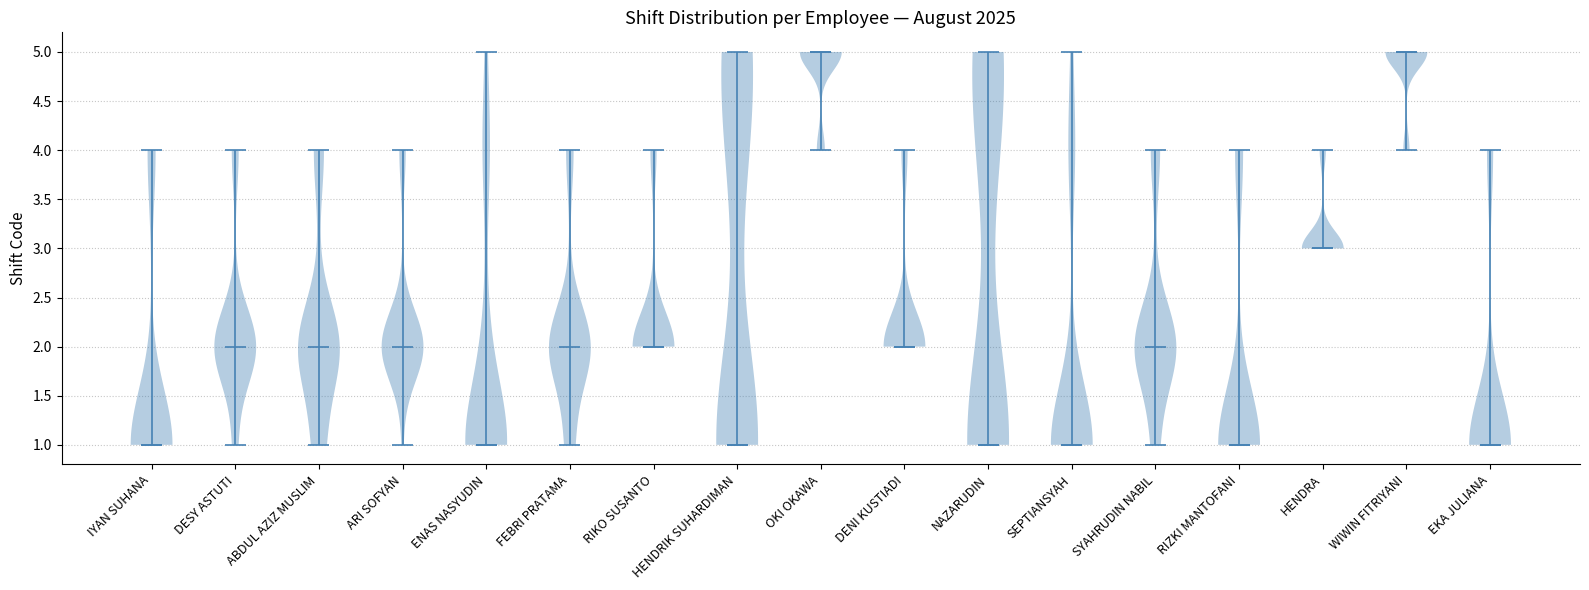

Reading left to right, read every violin against the y-axis: where its median line is, and the lowest and highest points it reaches. The values are not printed on the chart, so give them approximately, as read against the axis.

IYAN SUHANA: median line 1, lowest point 1, highest point 4
DESY ASTUTI: median line 2, lowest point 1, highest point 4
ABDUL AZIZ MUSLIM: median line 2, lowest point 1, highest point 4
ARI SOFYAN: median line 2, lowest point 1, highest point 4
ENAS NASYUDIN: median line 1, lowest point 1, highest point 5
FEBRI PRATAMA: median line 2, lowest point 1, highest point 4
RIKO SUSANTO: median line 2, lowest point 2, highest point 4
HENDRIK SUHARDIMAN: median line 1, lowest point 1, highest point 5
OKI OKAWA: median line 5, lowest point 4, highest point 5
DENI KUSTIADI: median line 2, lowest point 2, highest point 4
NAZARUDIN: median line 1, lowest point 1, highest point 5
SEPTIANSYAH: median line 1, lowest point 1, highest point 5
SYAHRUDIN NABIL: median line 2, lowest point 1, highest point 4
RIZKI MANTOFANI: median line 1, lowest point 1, highest point 4
HENDRA: median line 3, lowest point 3, highest point 4
WIWIN FITRIYANI: median line 5, lowest point 4, highest point 5
EKA JULIANA: median line 1, lowest point 1, highest point 4